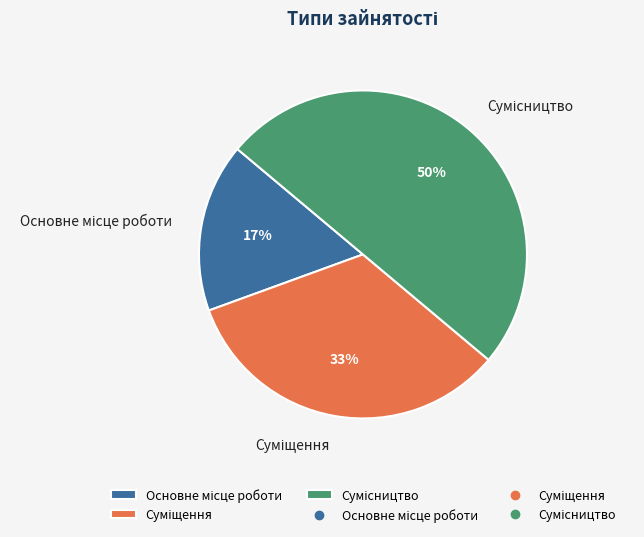

To the nearest percent, what is the difference between the largest and smallest slice percentages?

33%